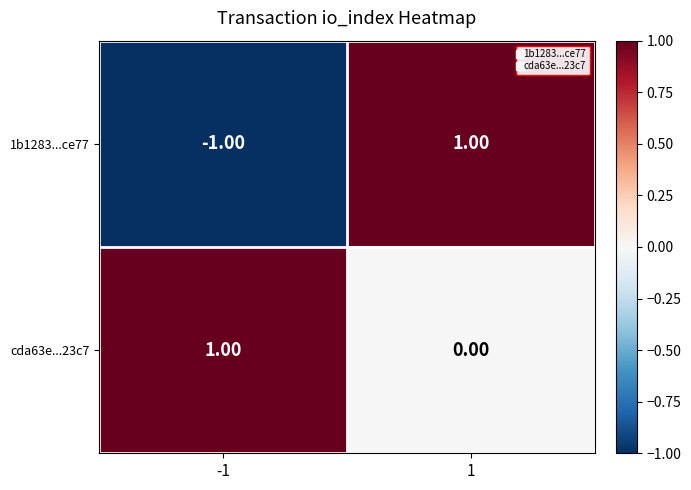

How many values in 1b1283...ce77 are below zero?

1